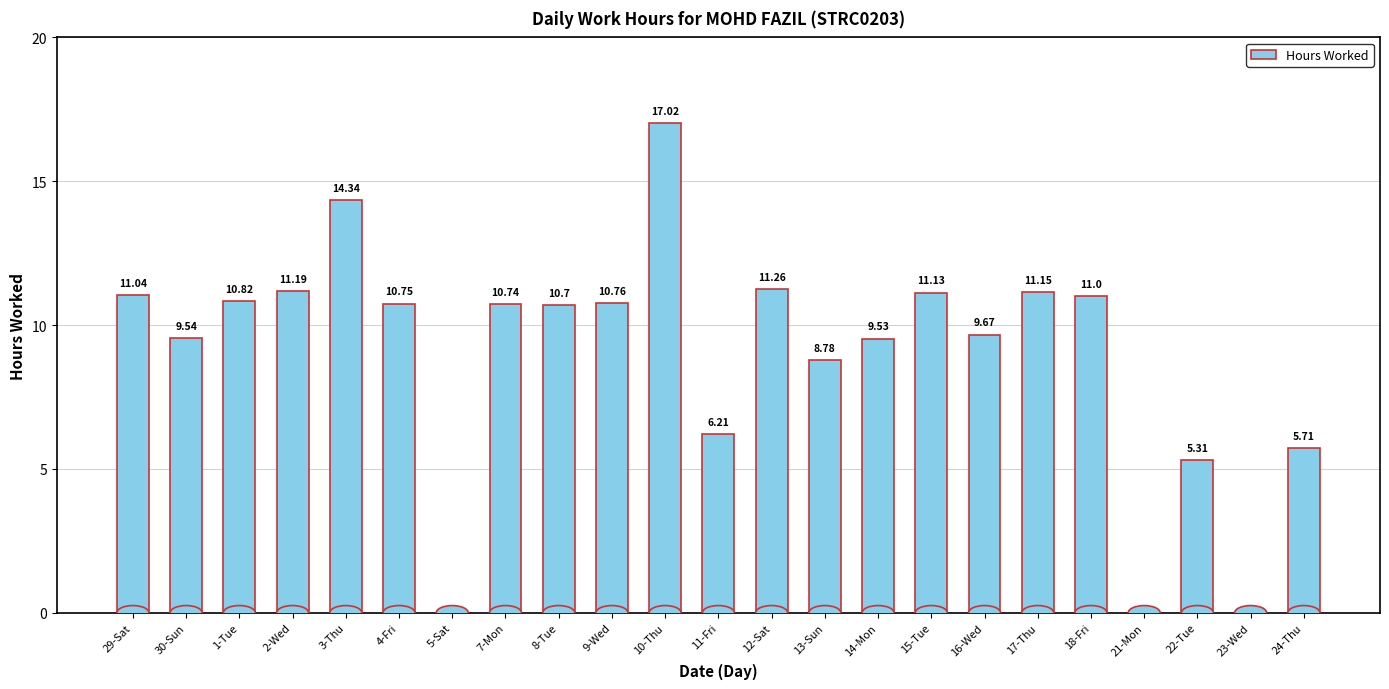

Read the value at 13-Sun.

8.8